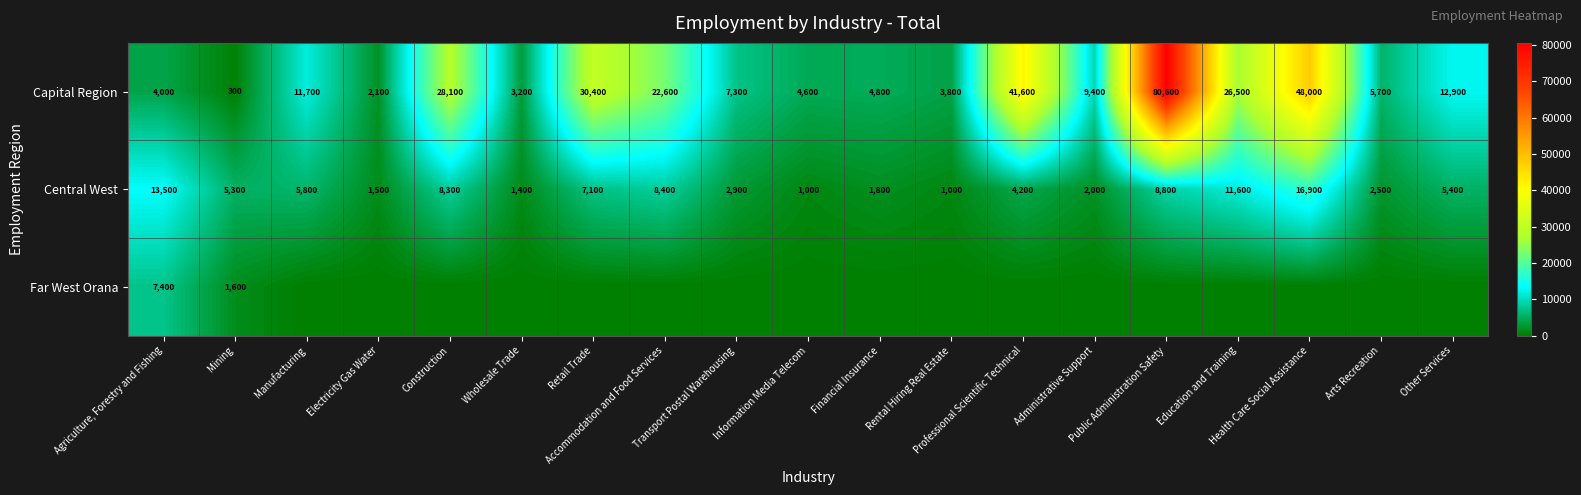

At how many categories does at least one series exceed 10578?

10